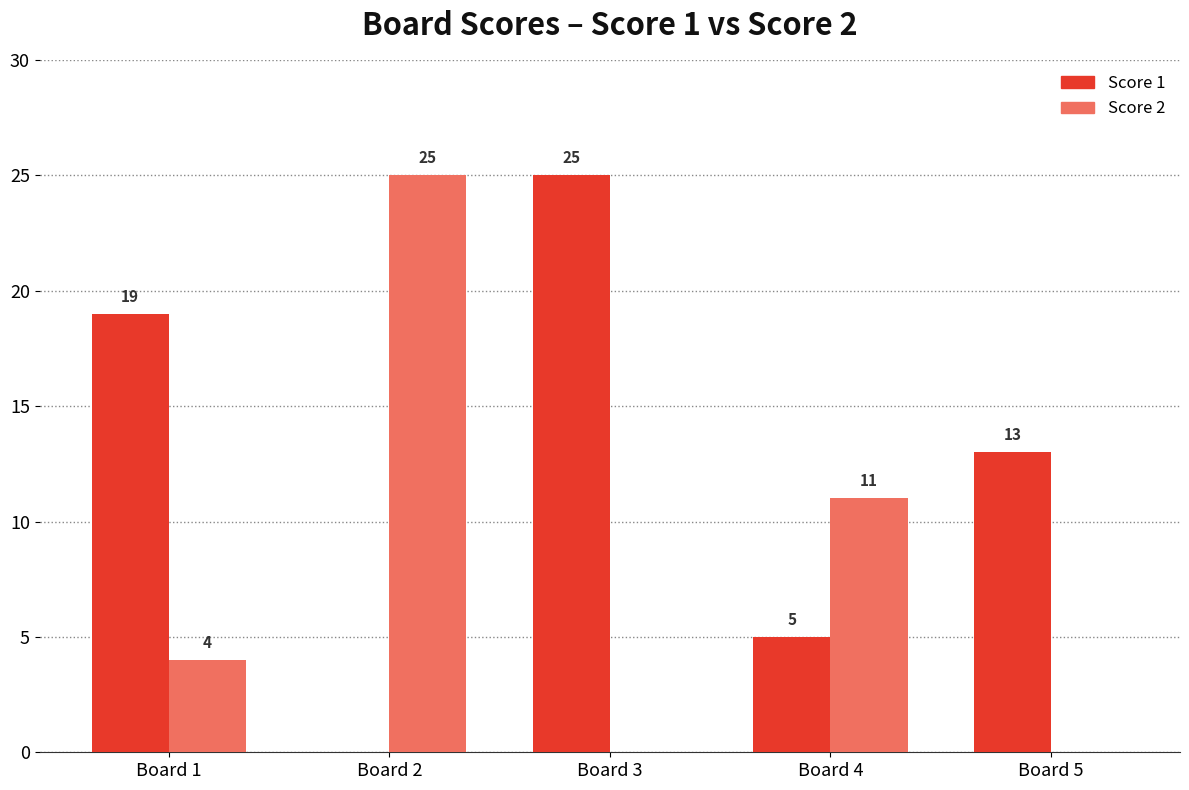

Reading left to right, what are all the values shown in this chart?

Score 1: 19	0	25	5	13
Score 2: 4	25	0	11	0